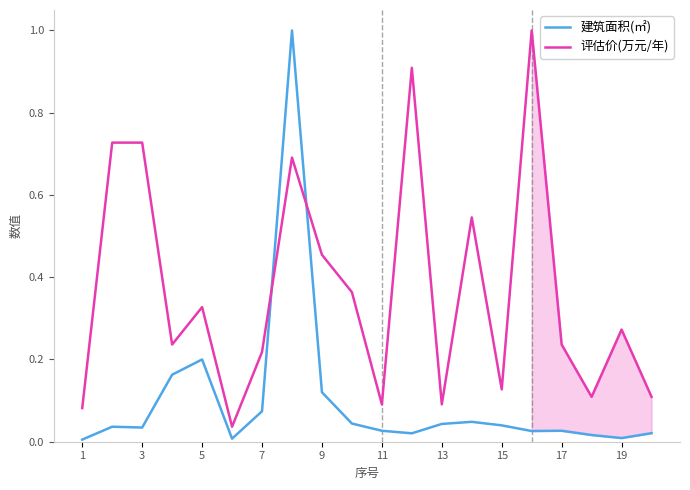

What is the average value of the 评估价(万元/年) series?

0.4